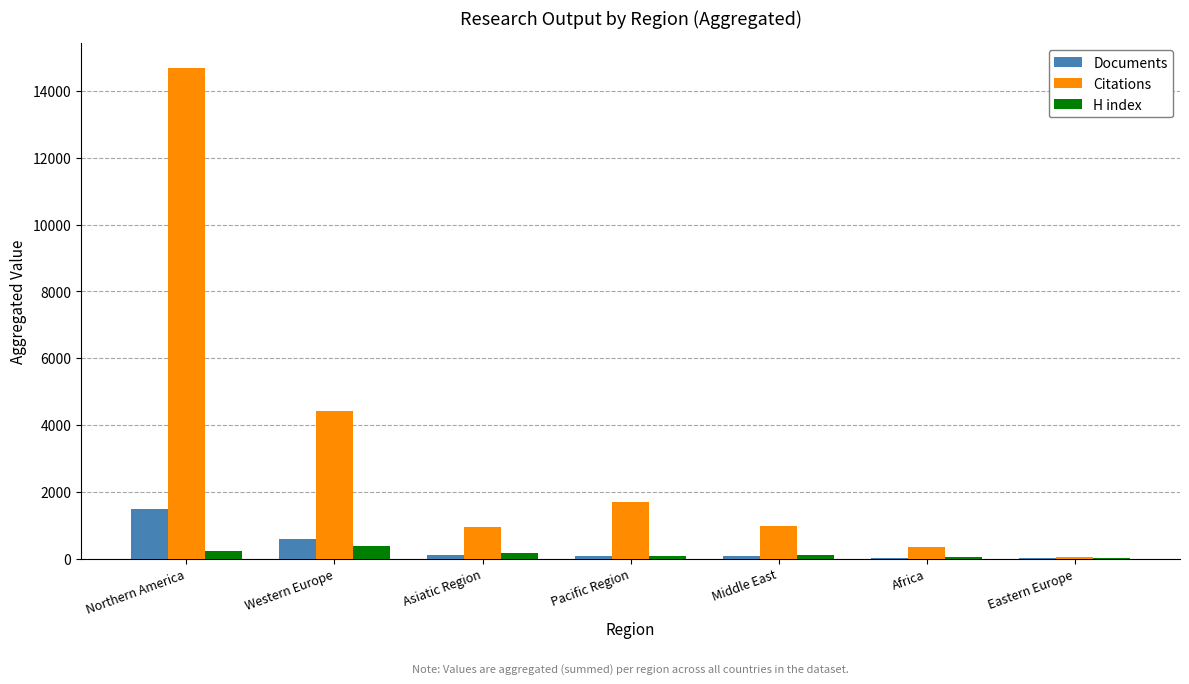

What is the total value across all series at Middle East?

1153